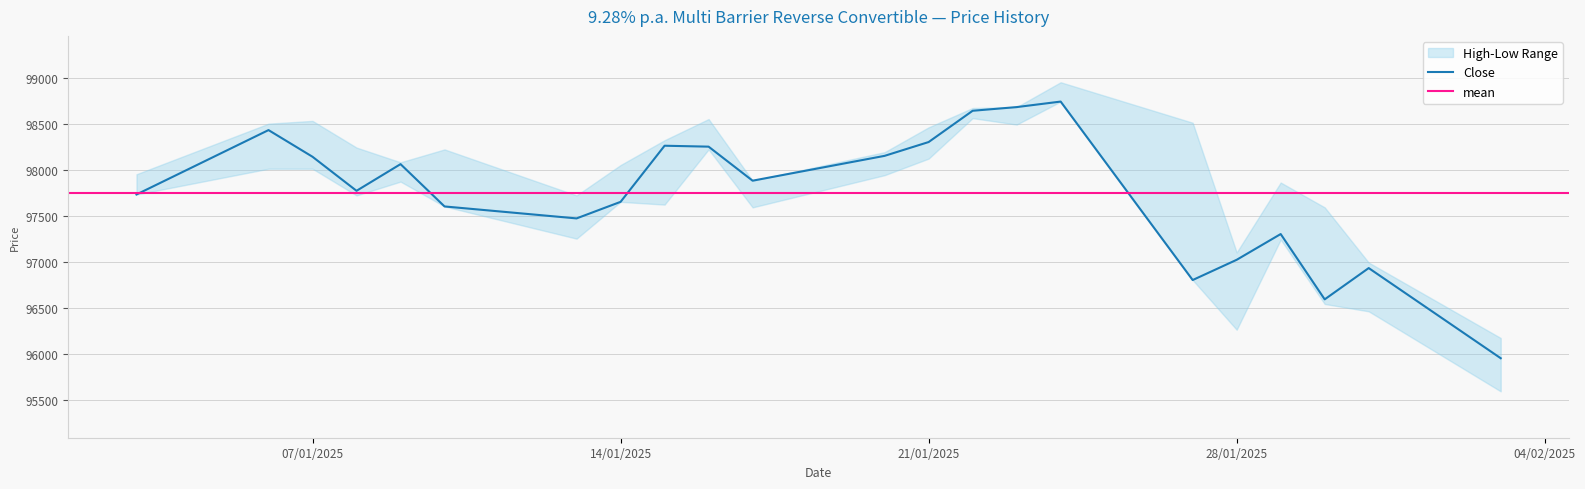

What is the lowest value of the Close series?

95950